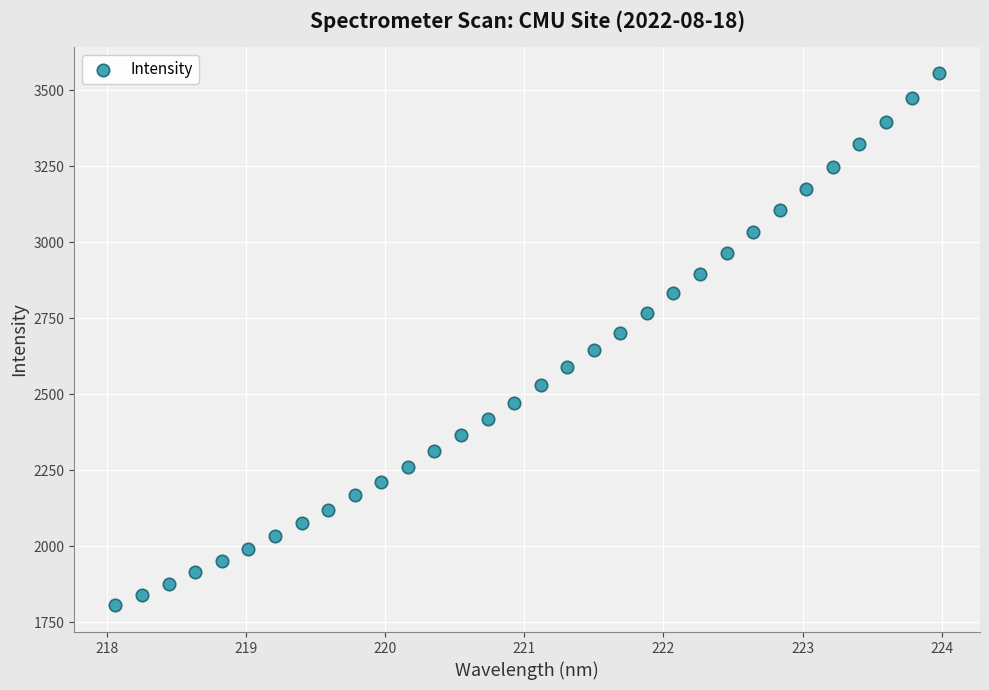

What is the range of Y values (max minus min)?

1749.9